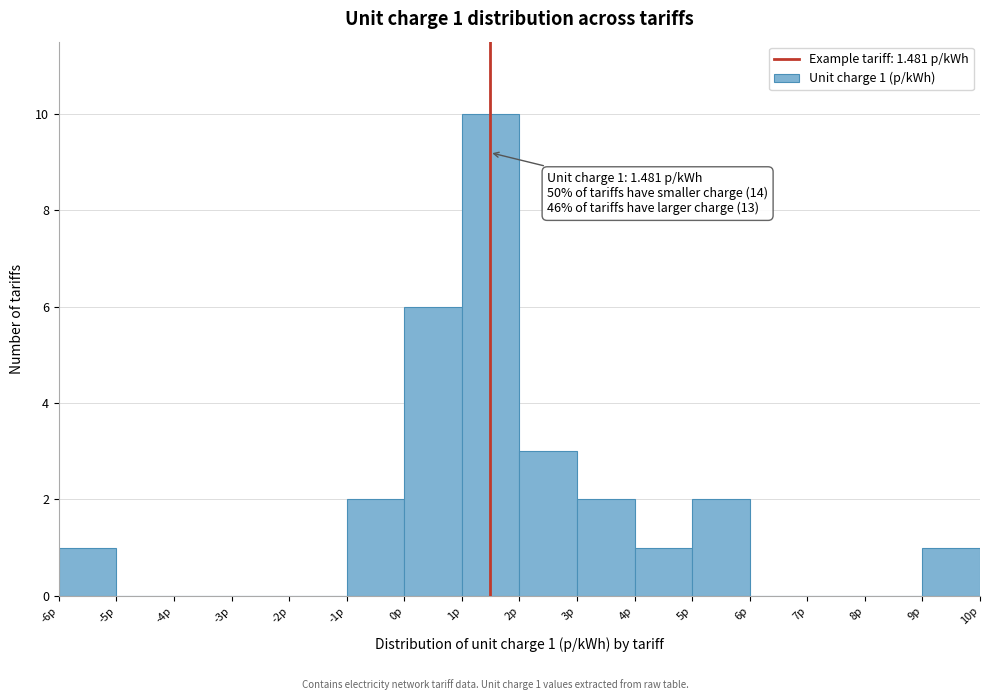

Over which range of the x-axis is the bar tallest?

1 to 2